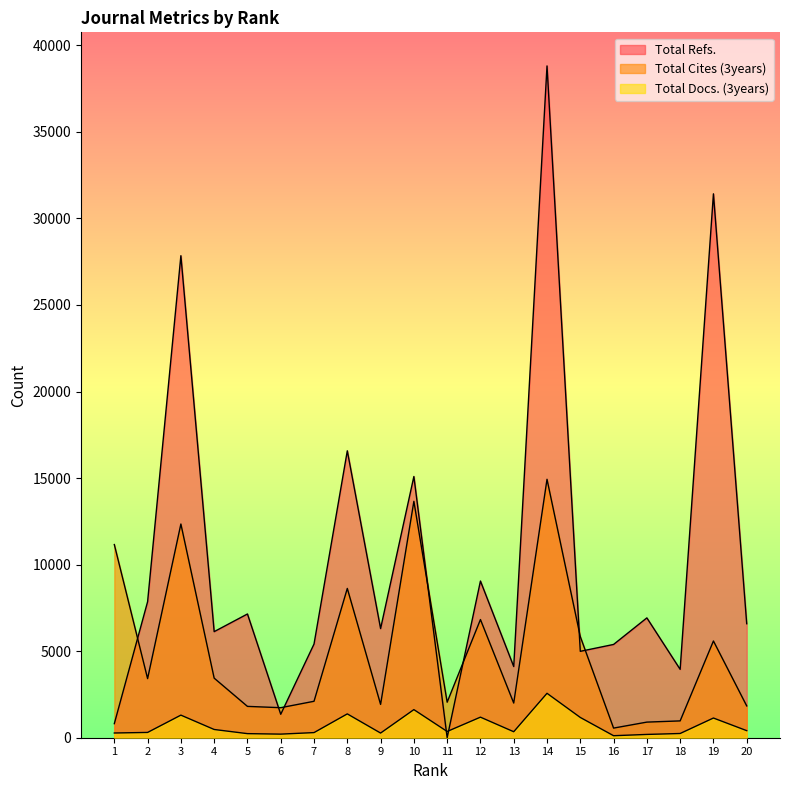

What is the difference between the Total Docs. (3years) values at 4 and 19?

662